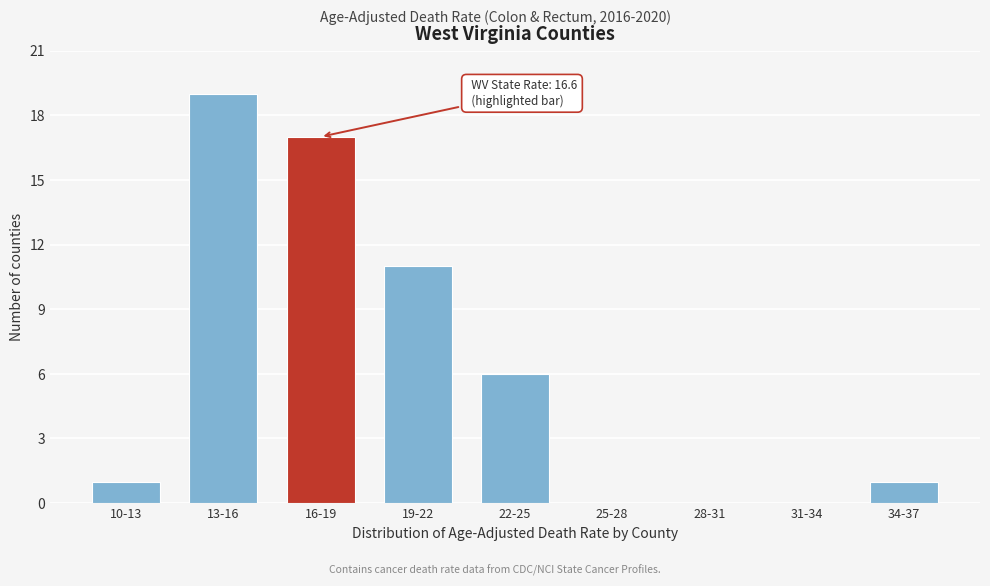

Reading right to left, what are all the values shown in this chart?

34-37=1	31-34=0	28-31=0	25-28=0	22-25=6	19-22=11	16-19=17	13-16=19	10-13=1